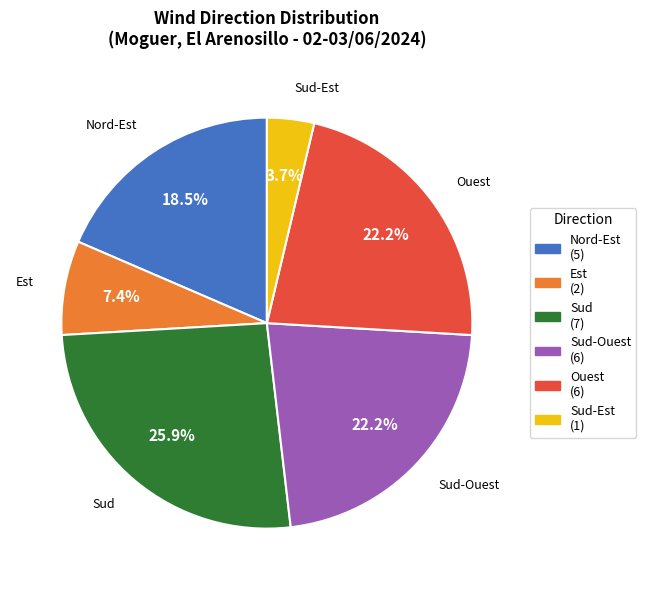

The Sud-Ouest slice represents 22% of the pie. True or false?

True